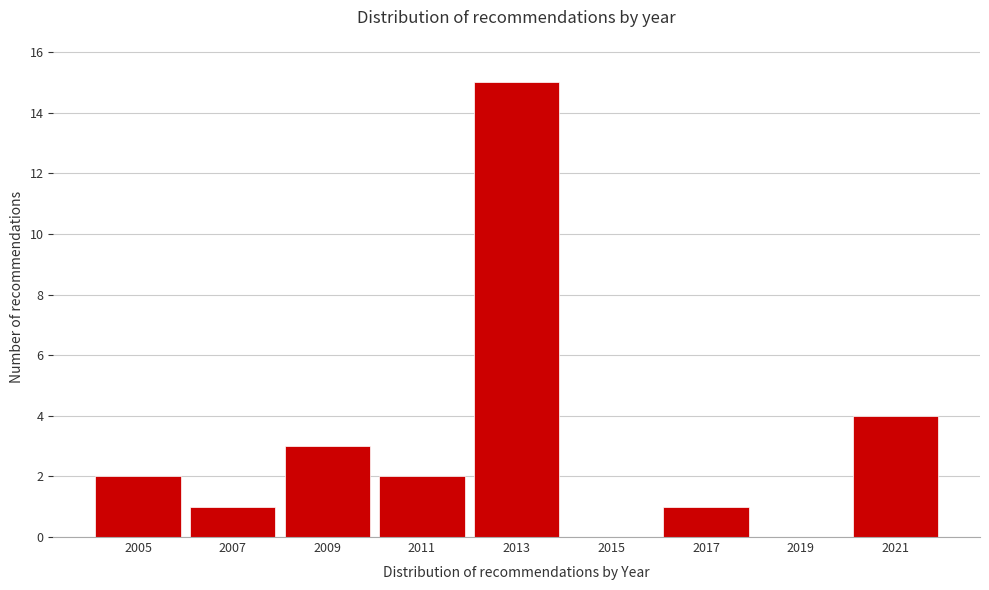

What is the sum of all values?

28